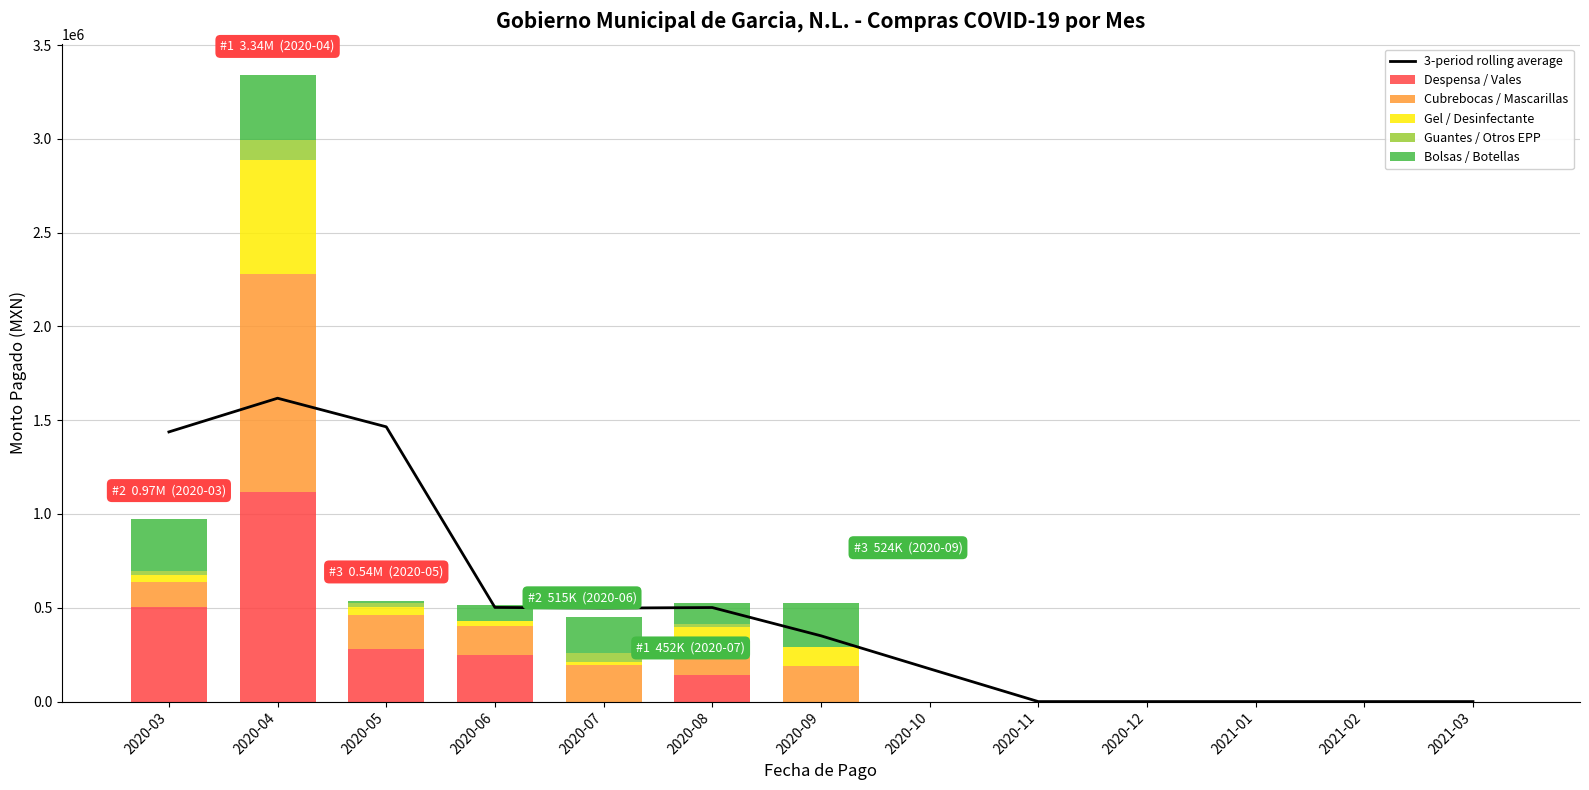

How many groups of bars are there?

13